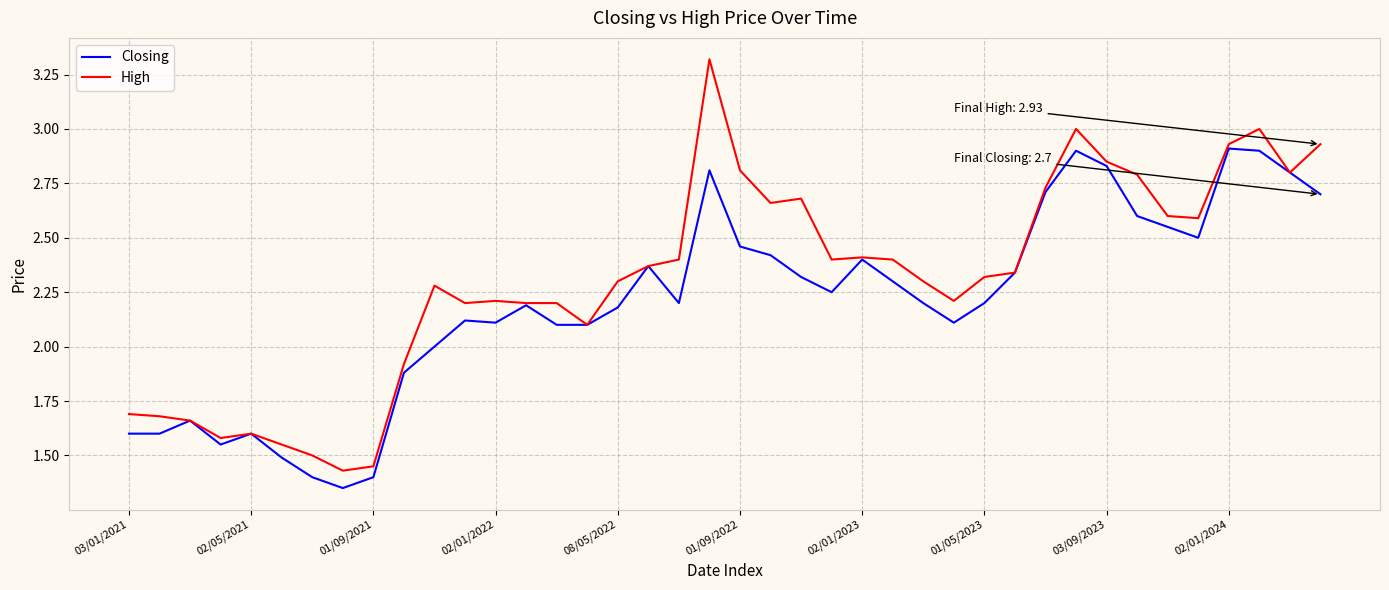

Which series has the largest range (max minus min)?

High